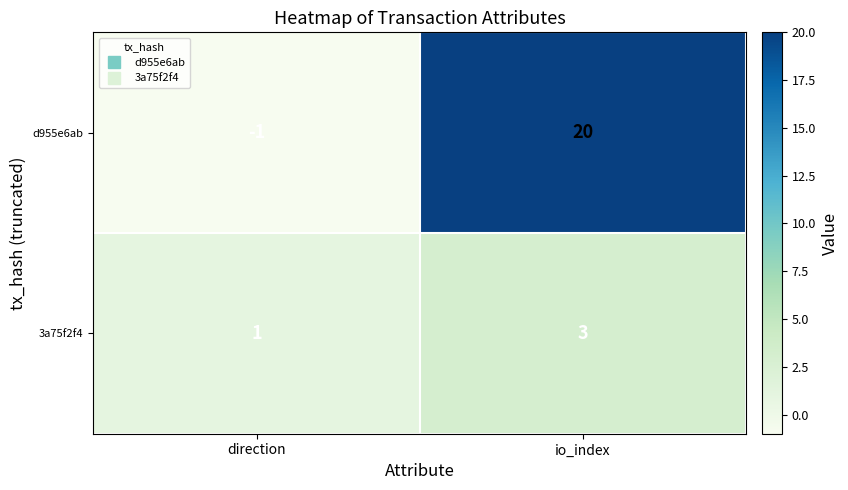

What is the sum of the 3a75f2f4 values at io_index and direction?

4